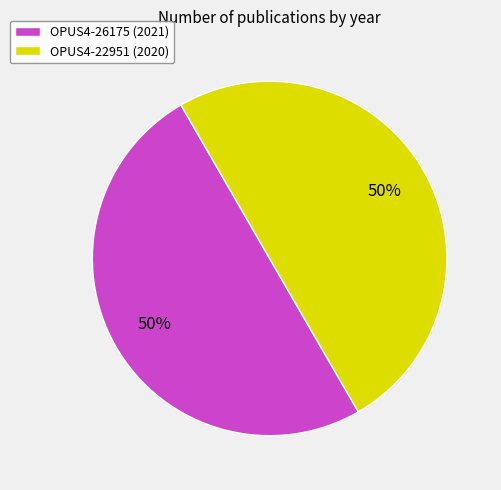

True or false: OPUS4-26175 (2021) accounts for 50% of the total.

True